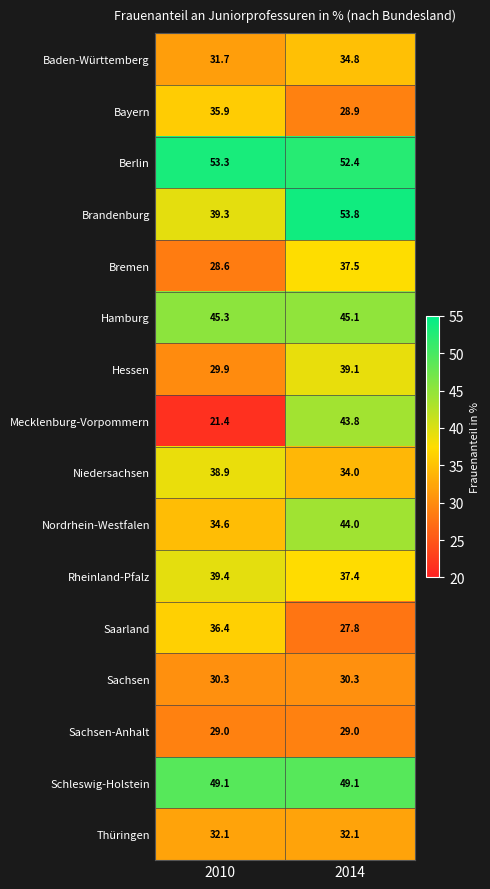

At which label does Brandenburg first exceed 53?

2014